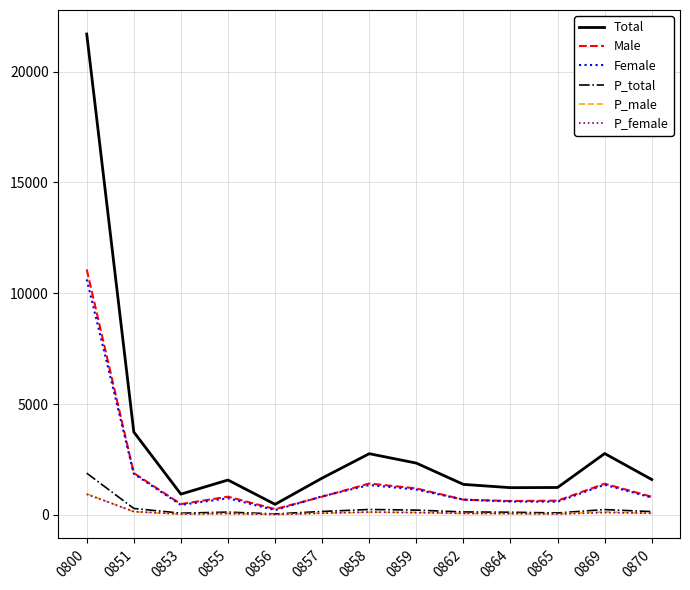

Which series has the largest range (max minus min)?

Total